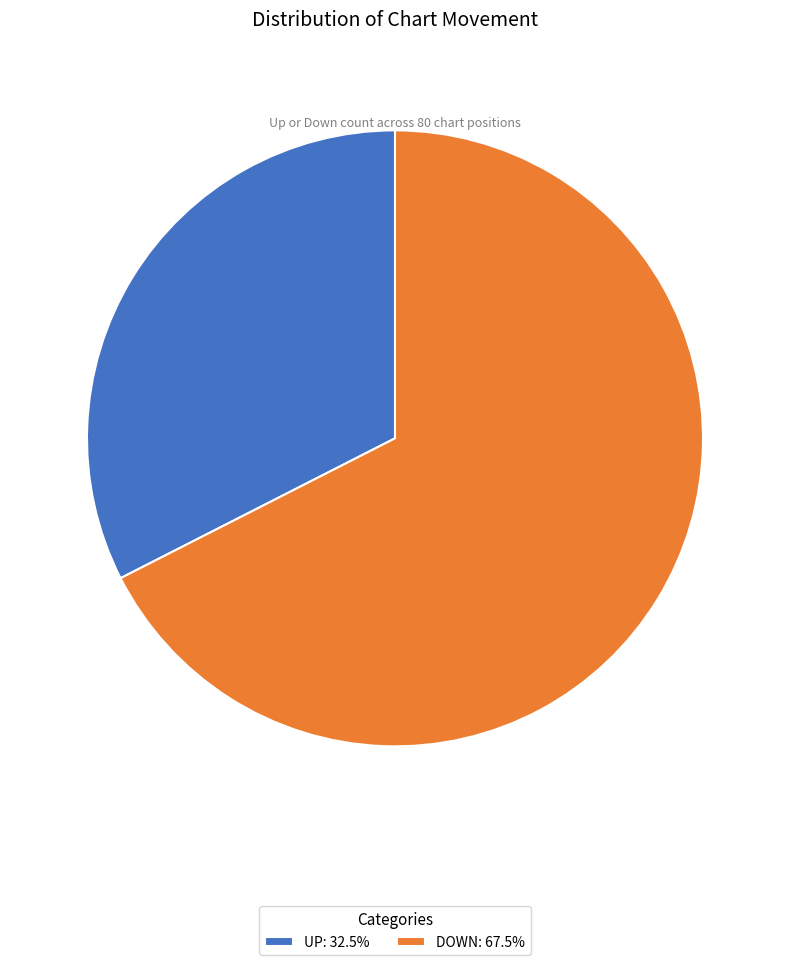

Do DOWN: 67.5% and UP: 32.5% together represent more than half of the pie?

Yes